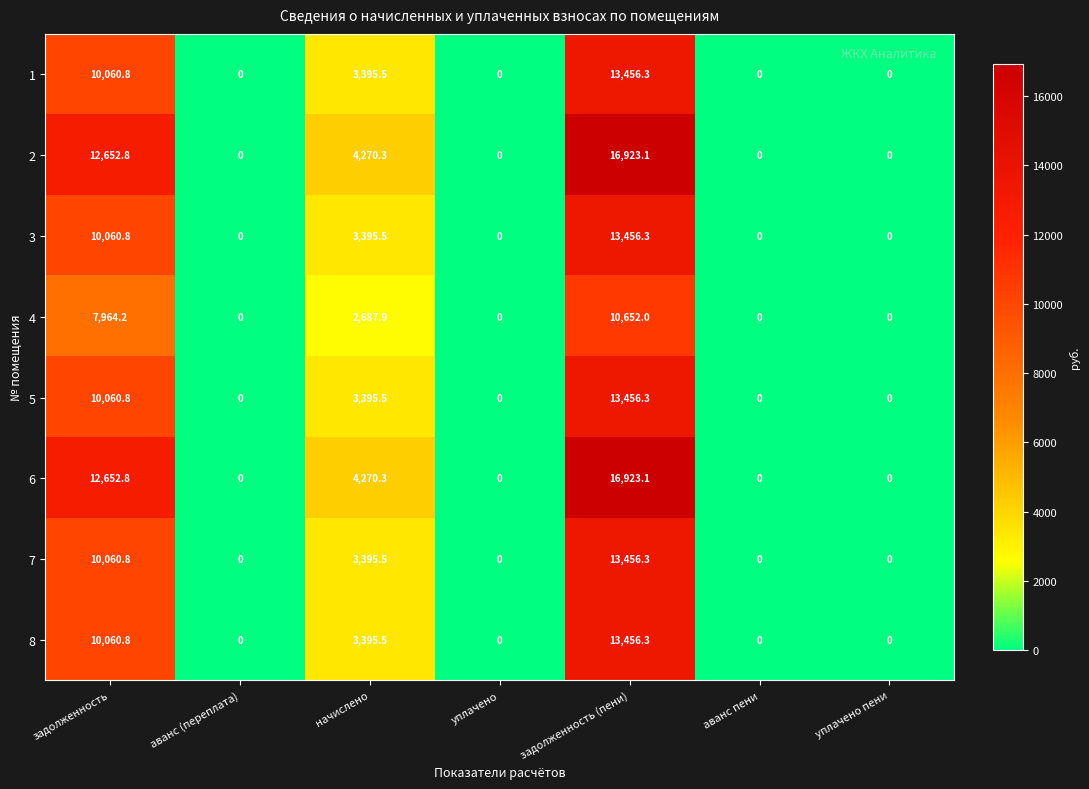

What is the spread (max minus min) of values at задолженность?

4688.6